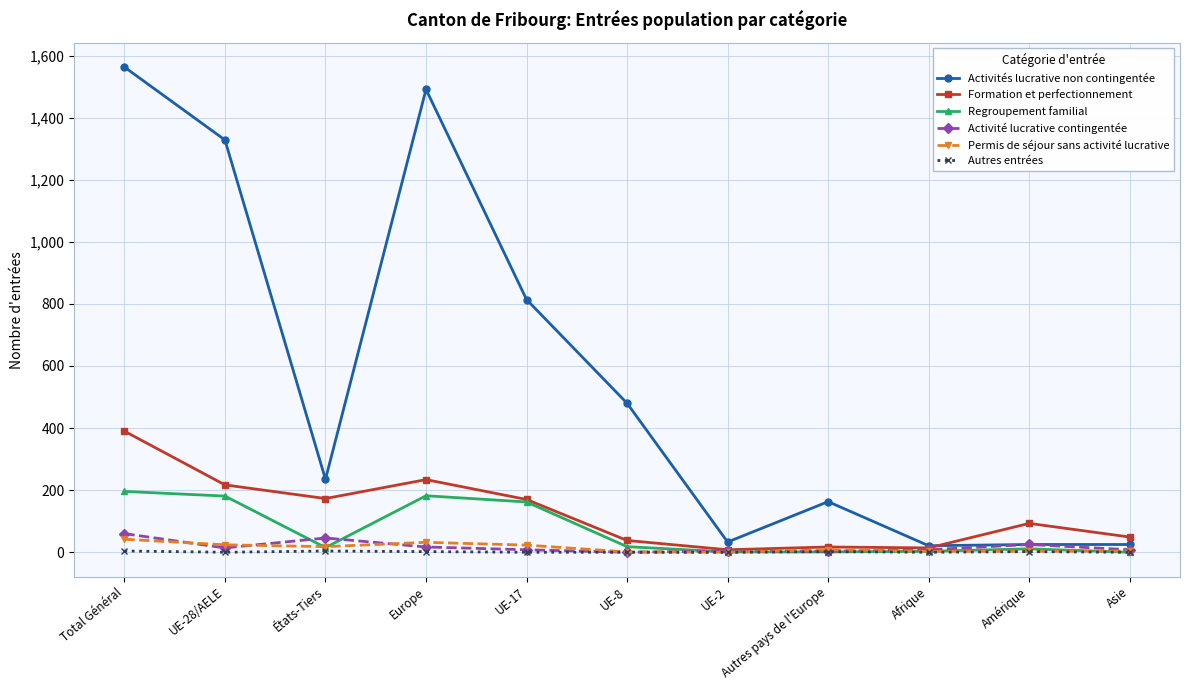

What is the highest value of the Permis de séjour sans activité lucrative series?

42